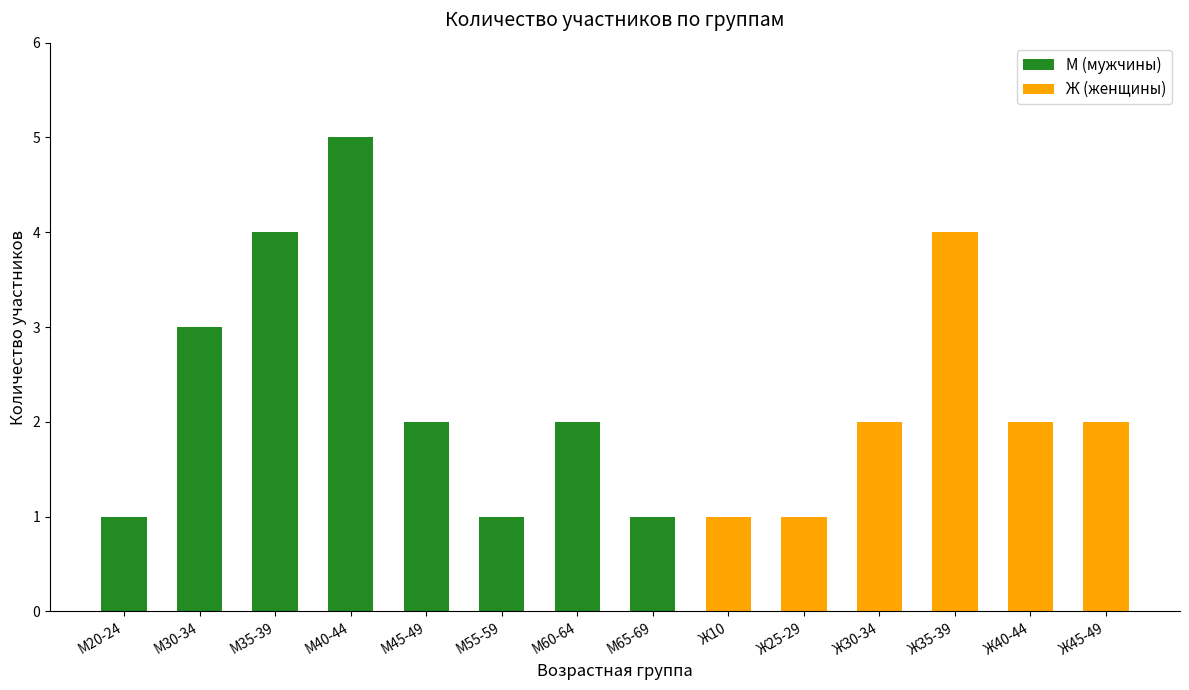

At which category is the sum across all series the highest?

М40-44